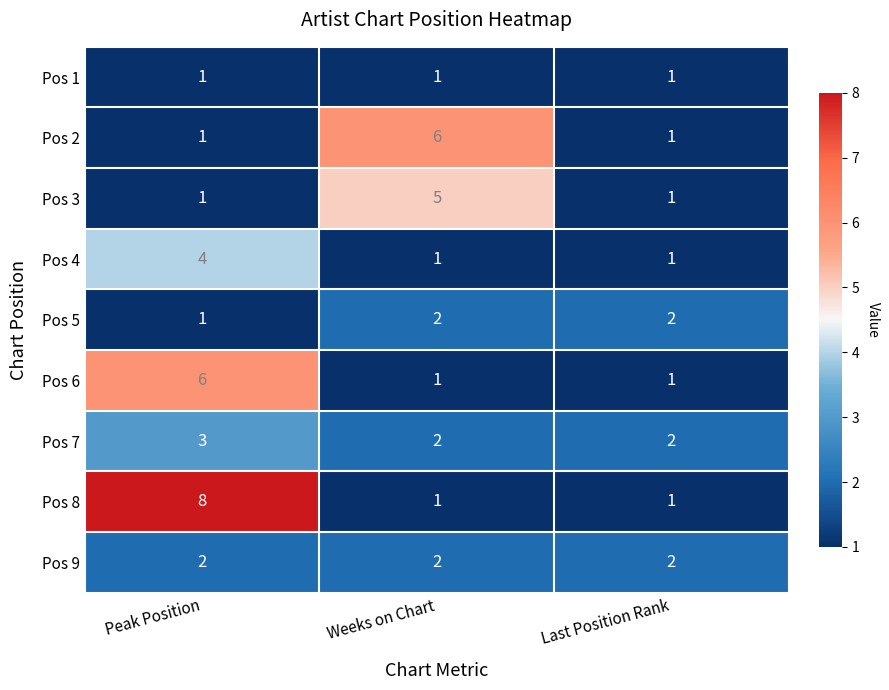

The value of Pos 7 at Weeks on Chart is 3. True or false?

False